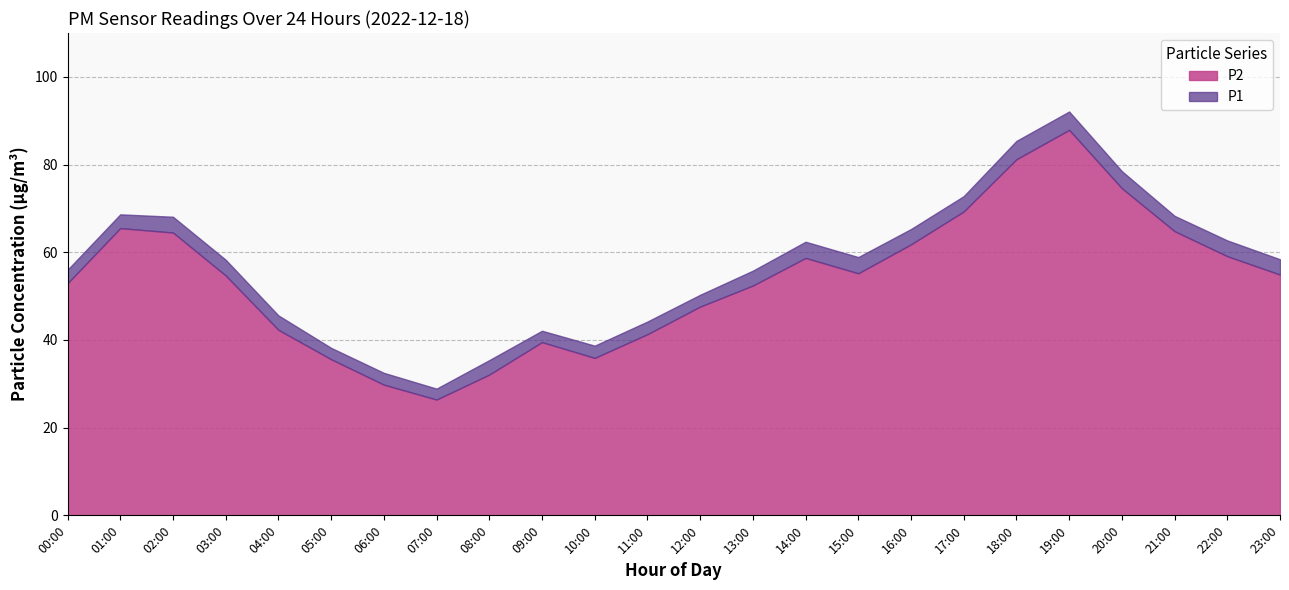

In P1, how many points are lower than both neighbors (excluding endpoints)?

3